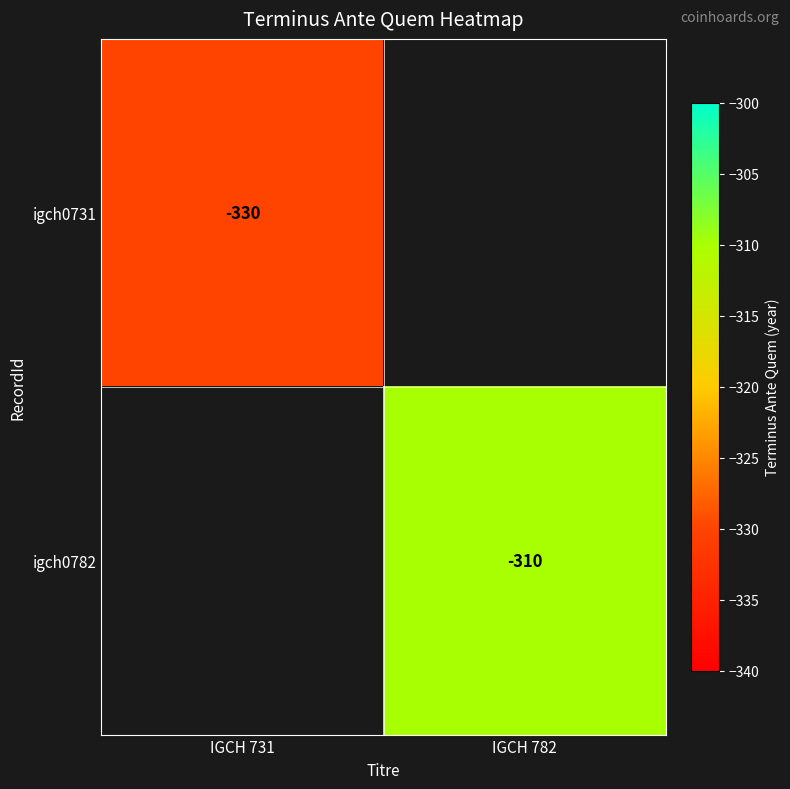

What is the total value across all series at IGCH 782?

-310